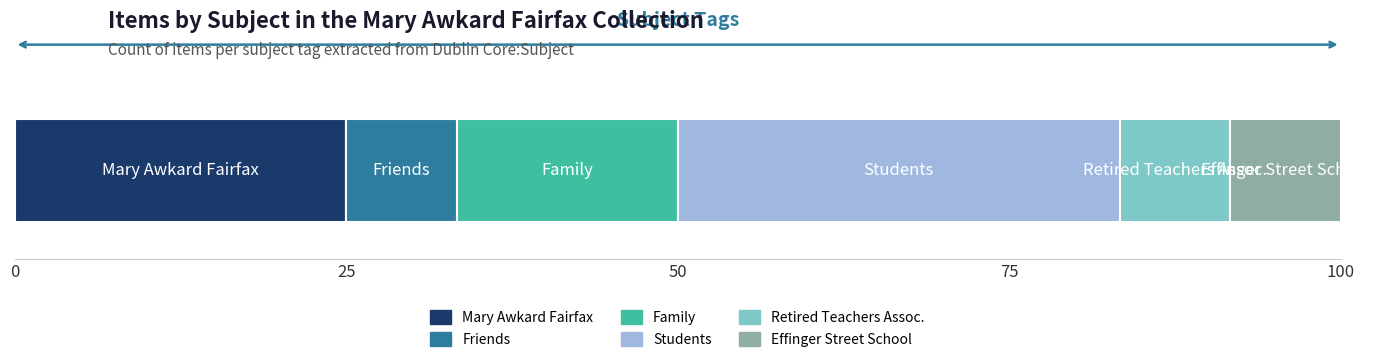

What is the lowest value of the Mary Awkard Fairfax series?

25.0